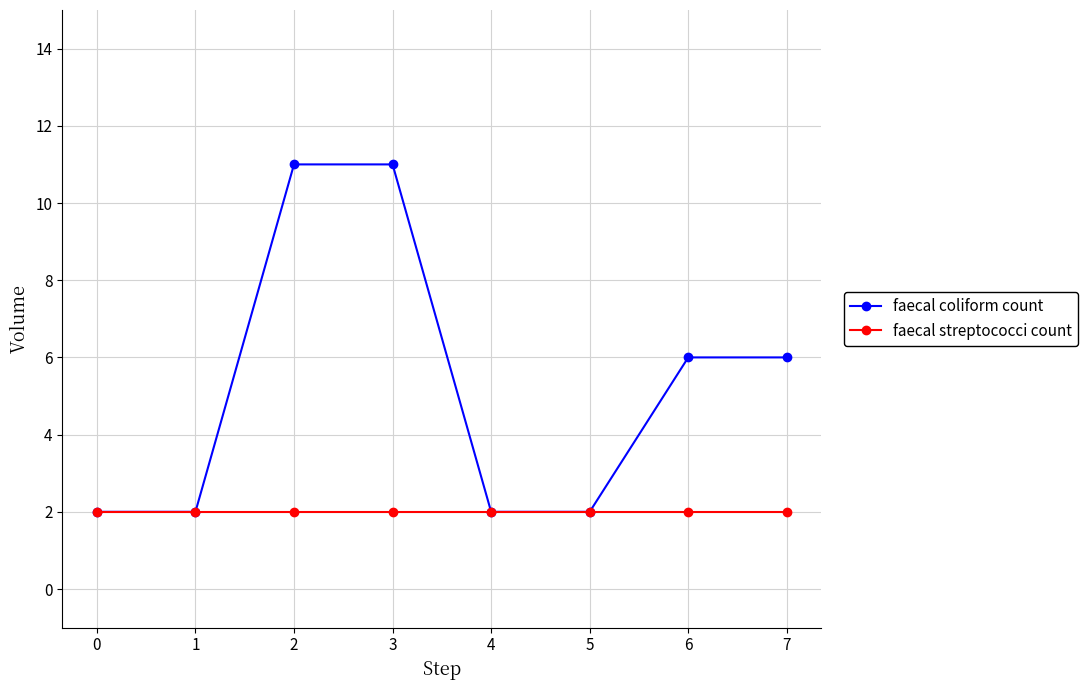

True or false: faecal streptococci count has a value of 1 at 4.

False